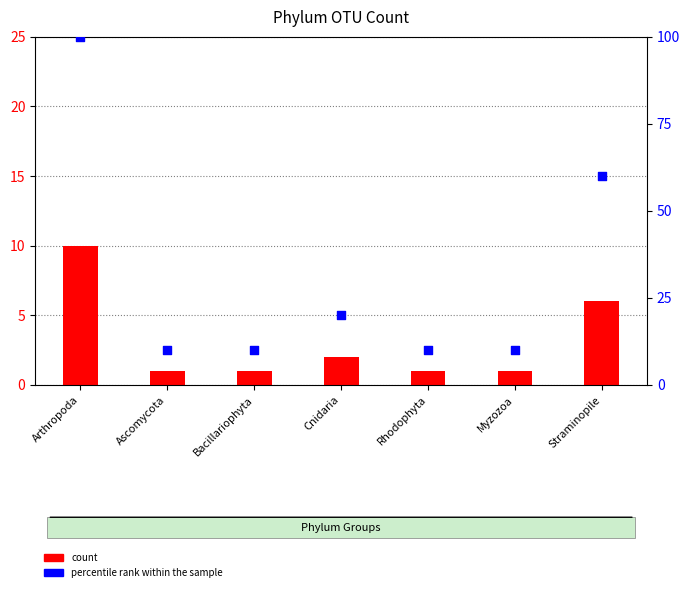

Which series reaches the minimum Y coordinate?

count